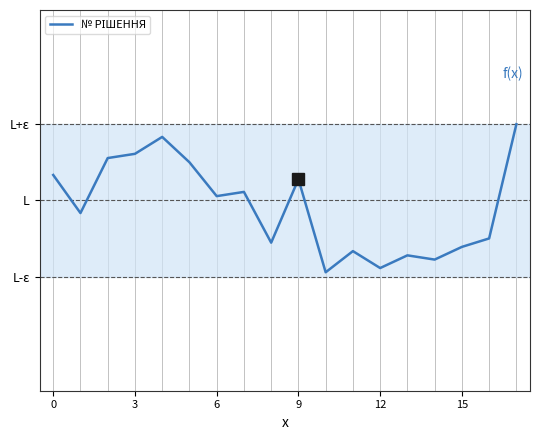

Reading left to right, transcribe all the data shown in this chart.

5569	5560	5573	5574	5578	5572	5564	5565	5553	5568	5546	5551	5547	5550	5549	5552	5554	5581